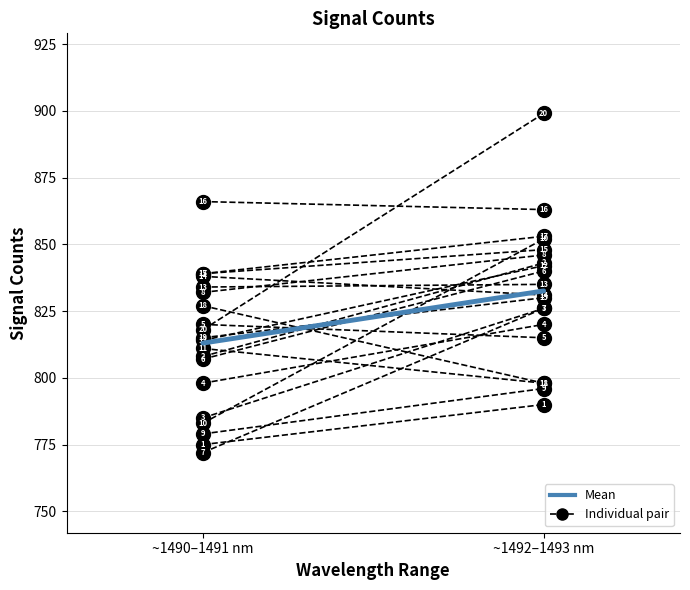

Which category has the lowest value across all series?

~1490–1491 nm